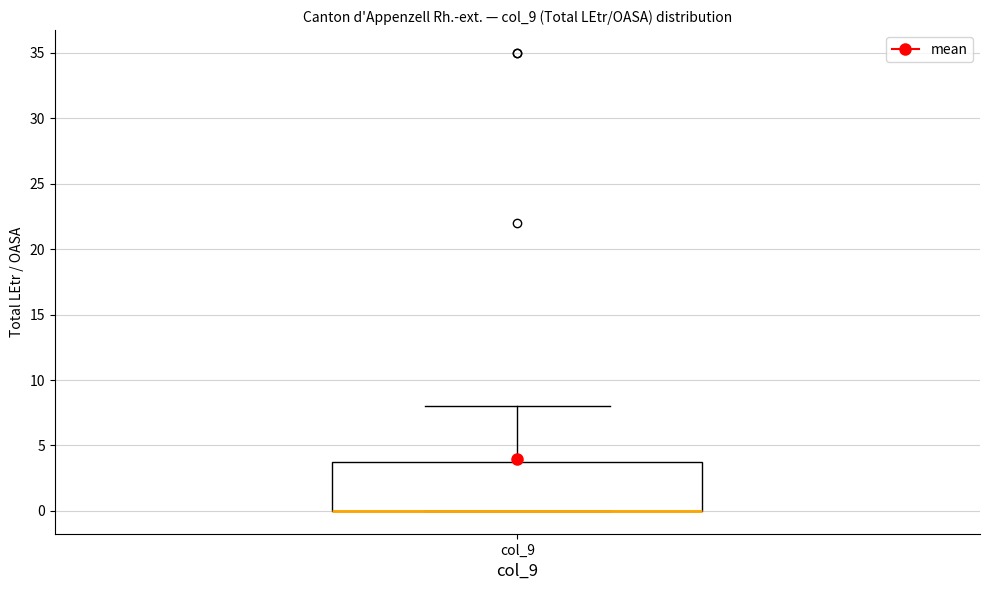

Transcribe this box plot: give where the median line is, the range the box spans, and where the two whiskers end, as read against the y-axis. The values are not printed on the chart, so give them approximately, as read against the axis.

median 0 (drawn on the box's lower edge), box 0 to 4, whiskers 0 to 8